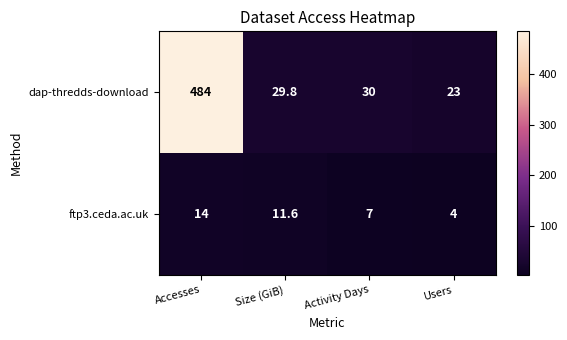

What is the difference between the ftp3.ceda.ac.uk values at Activity Days and Accesses?

7.0